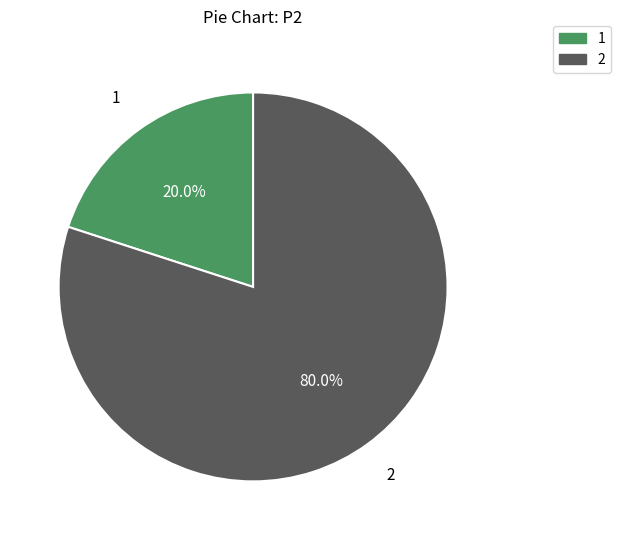

To the nearest percent, what is the average slice percentage?

50%